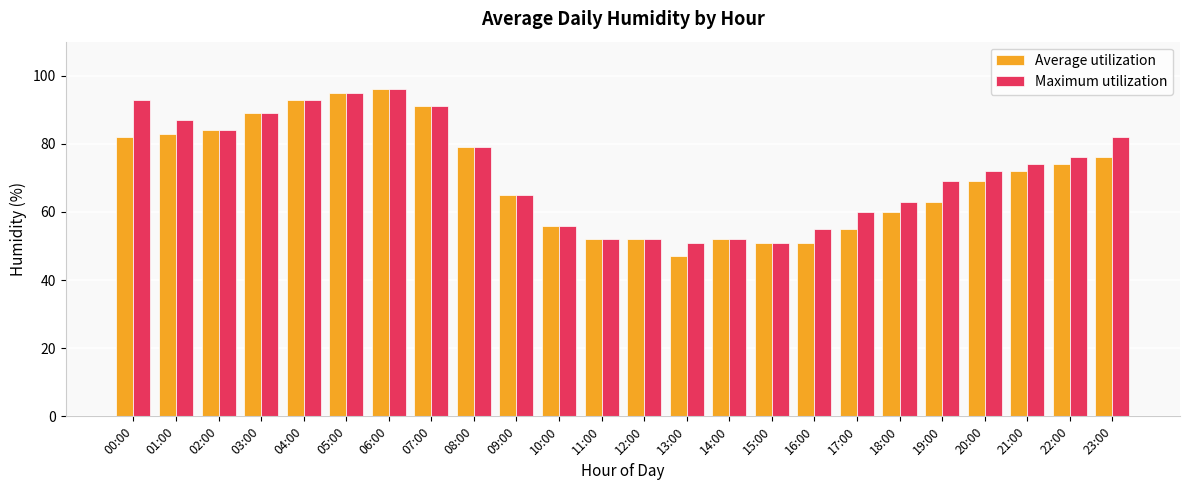

What is the label of the 22nd bar from the right?

02:00